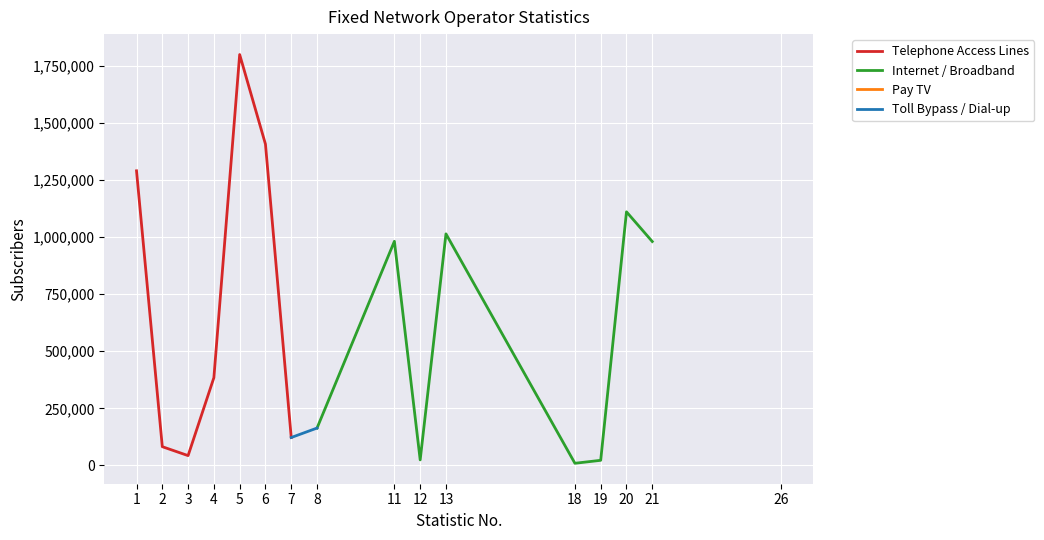

Which category has the highest value across all series?

5